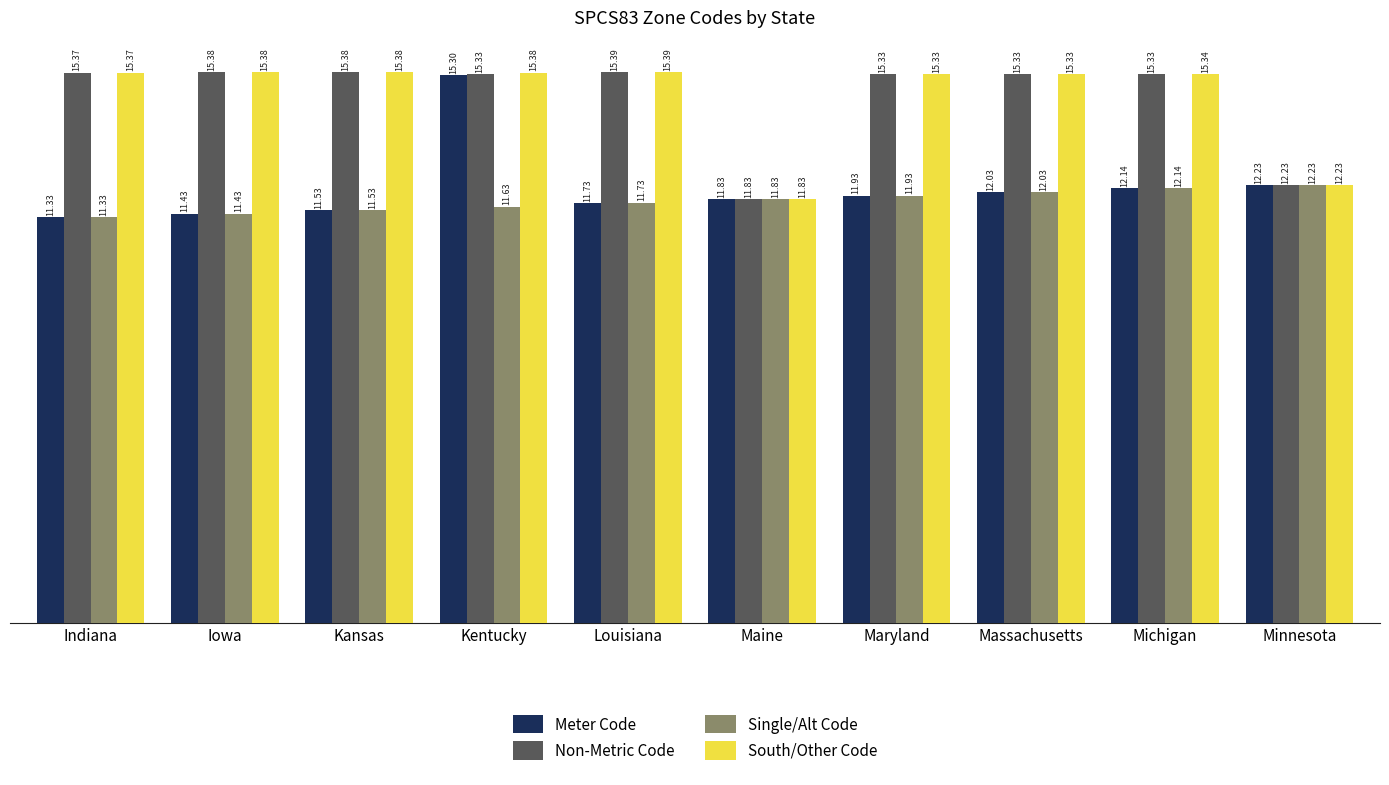

What is the total value across all series at Louisiana?

54.2